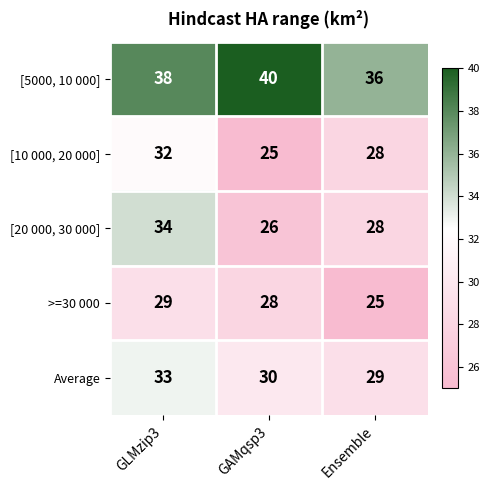

What is the difference between the maximum and minimum values in the Average series?

4